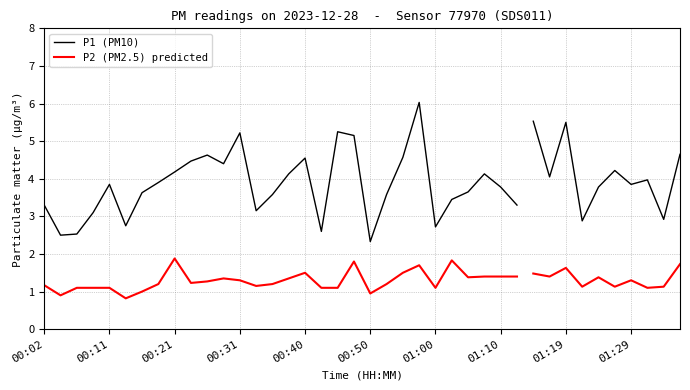

Which label corresponds to the smallest value in the chart?

00:50